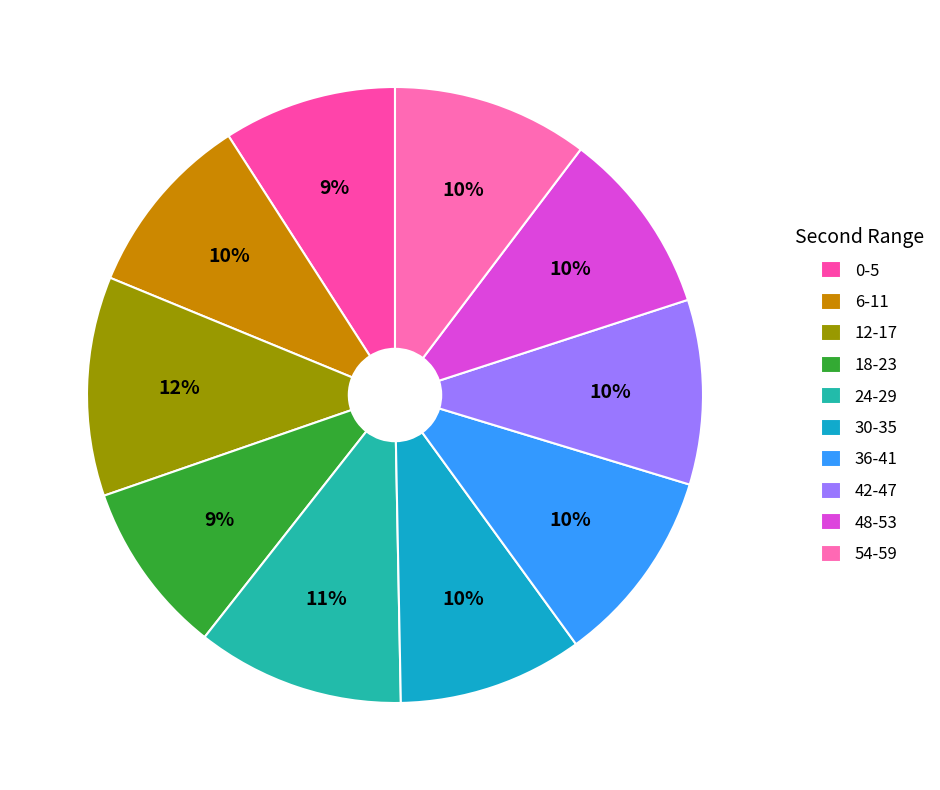

How many slices are in this pie chart?

10